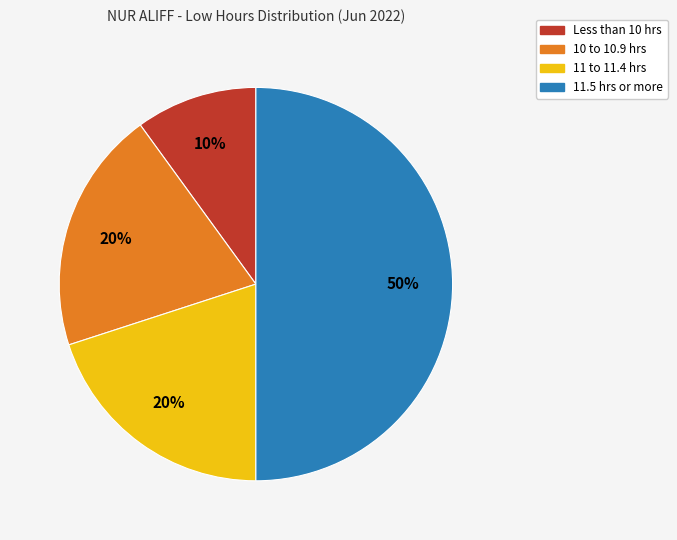

To the nearest percent, what is the average slice percentage?

25%